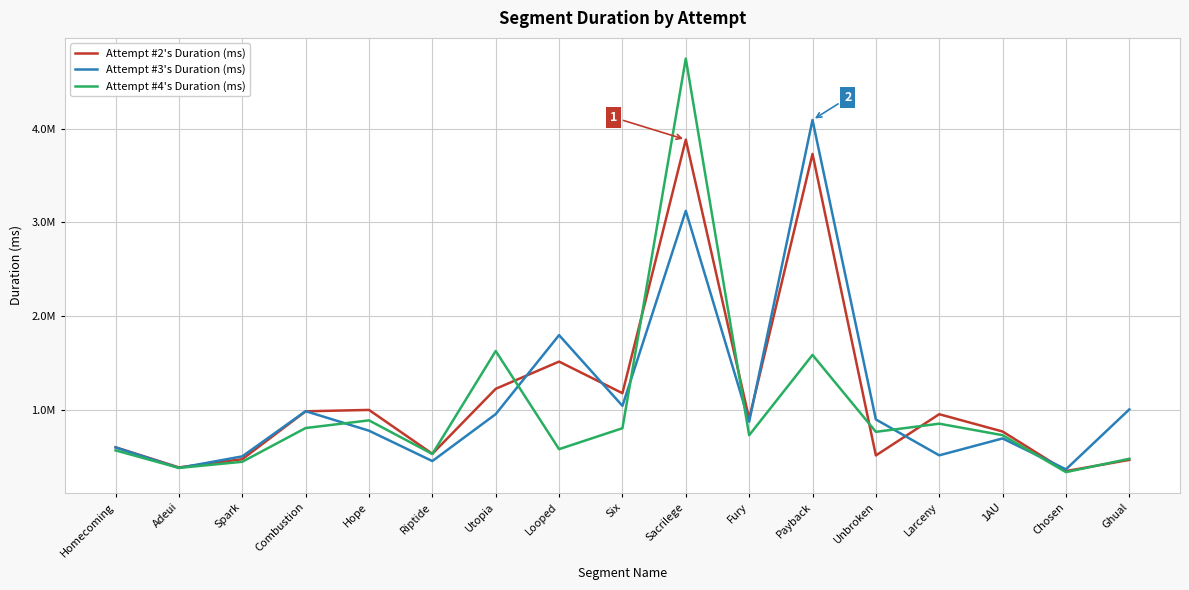

What is the total value across all series at Looped?

3903007